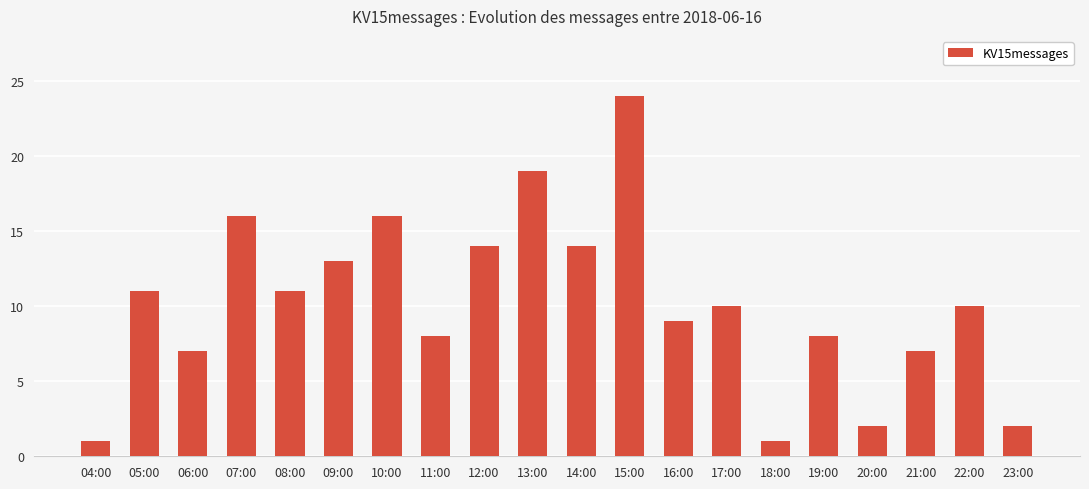

What is the label of the 18th bar from the left?

21:00